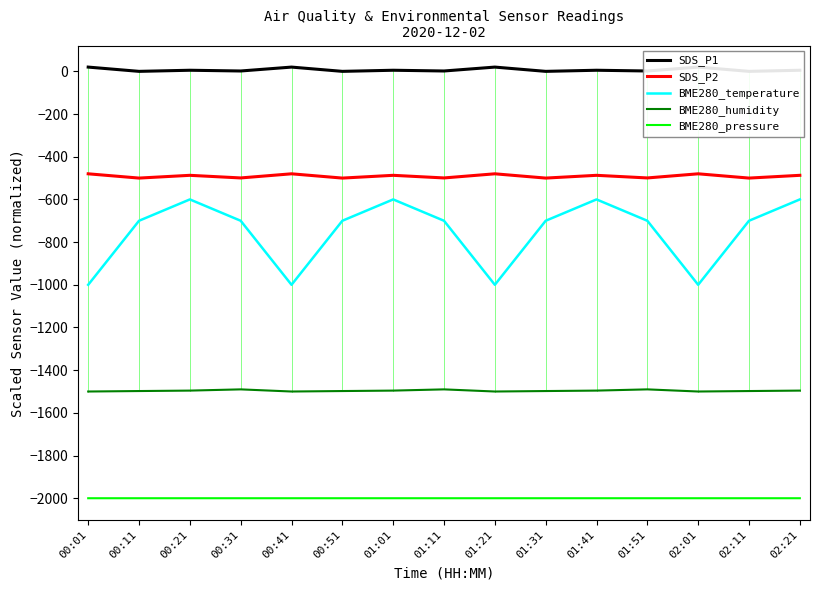

Rank the categories by BME280_pressure value from highest to lowest.

00:21, 01:01, 01:41, 02:21, 00:11, 00:51, 01:31, 02:11, 00:31, 01:11, 01:51, 00:01, 00:41, 01:21, 02:01